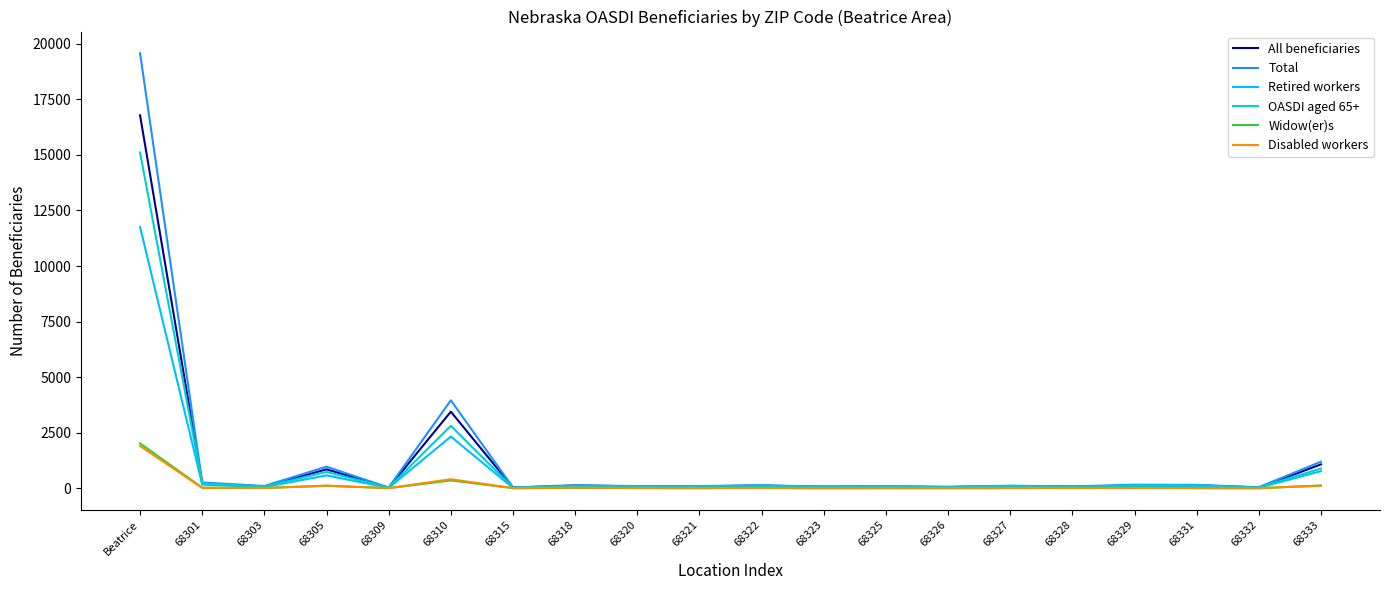

What are all the series names shown in the legend?

All beneficiaries, Total, Retired workers, OASDI aged 65+, Widow(er)s, Disabled workers